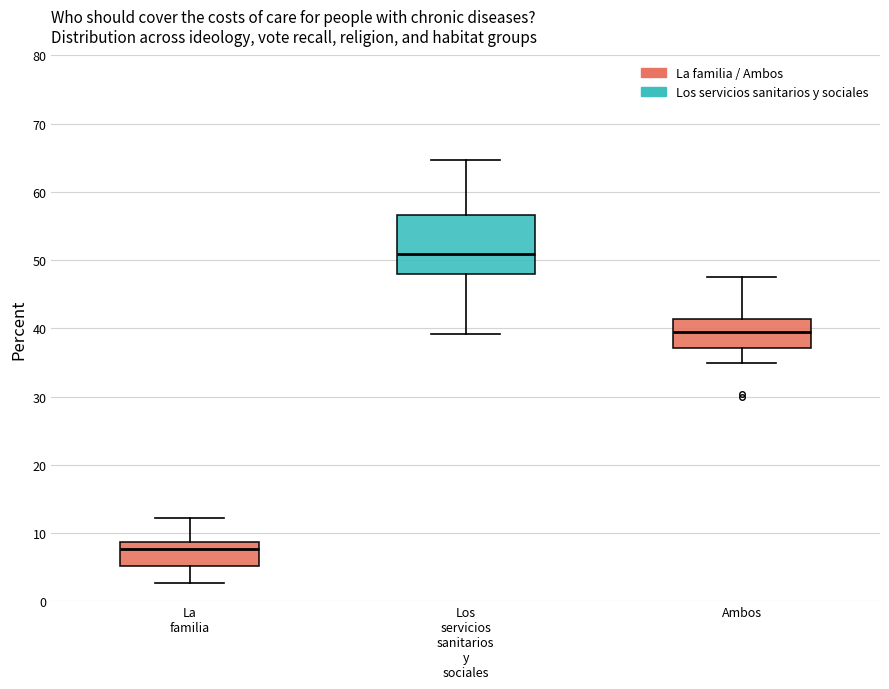

Reading left to right, transcribe this box plot: for each box, give where its median line is, the range the box spans, and where its two whiskers end, as read against the y-axis. The values are not printed on the chart, so give them approximately, as read against the axis.

La familia: median 8, box 5 to 9, whiskers 3 to 12
Los servicios sanitarios y sociales: median 51, box 48 to 57, whiskers 39 to 65
Ambos: median 39, box 37 to 41, whiskers 35 to 47